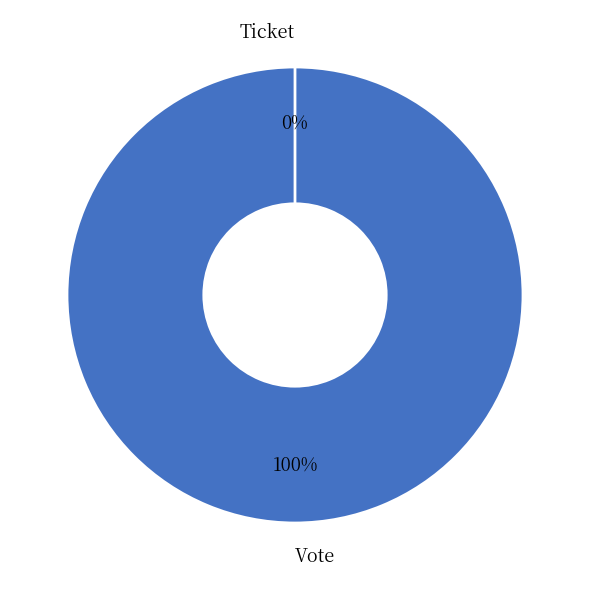

Which has a higher value, Ticket or Vote?

Vote